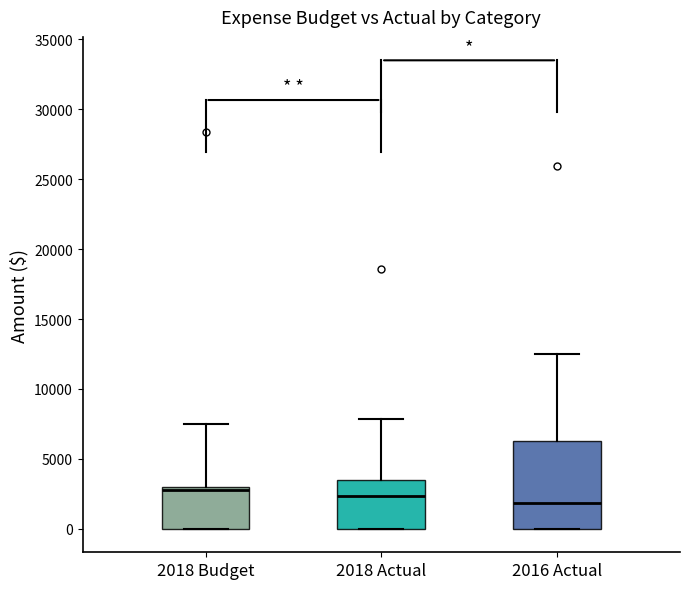

Comparing the boxes themselves (not the whiskers), which one is the tallest?

2016 Actual